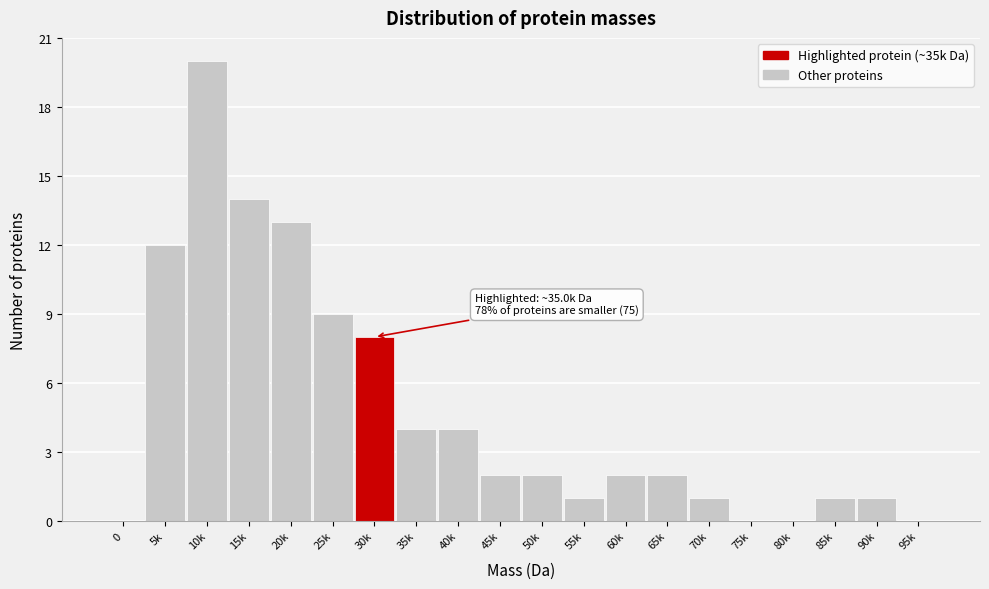

Reading left to right, transcribe all the data shown in this chart.

0=0	5k=12	10k=20	15k=14	20k=13	25k=9	30k=8	35k=4	40k=4	45k=2	50k=2	55k=1	60k=2	65k=2	70k=1	75k=0	80k=0	85k=1	90k=1	95k=0